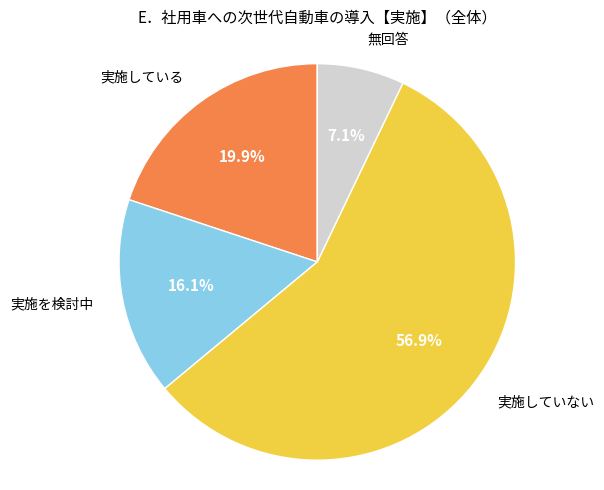

Does any single category account for the majority?

Yes